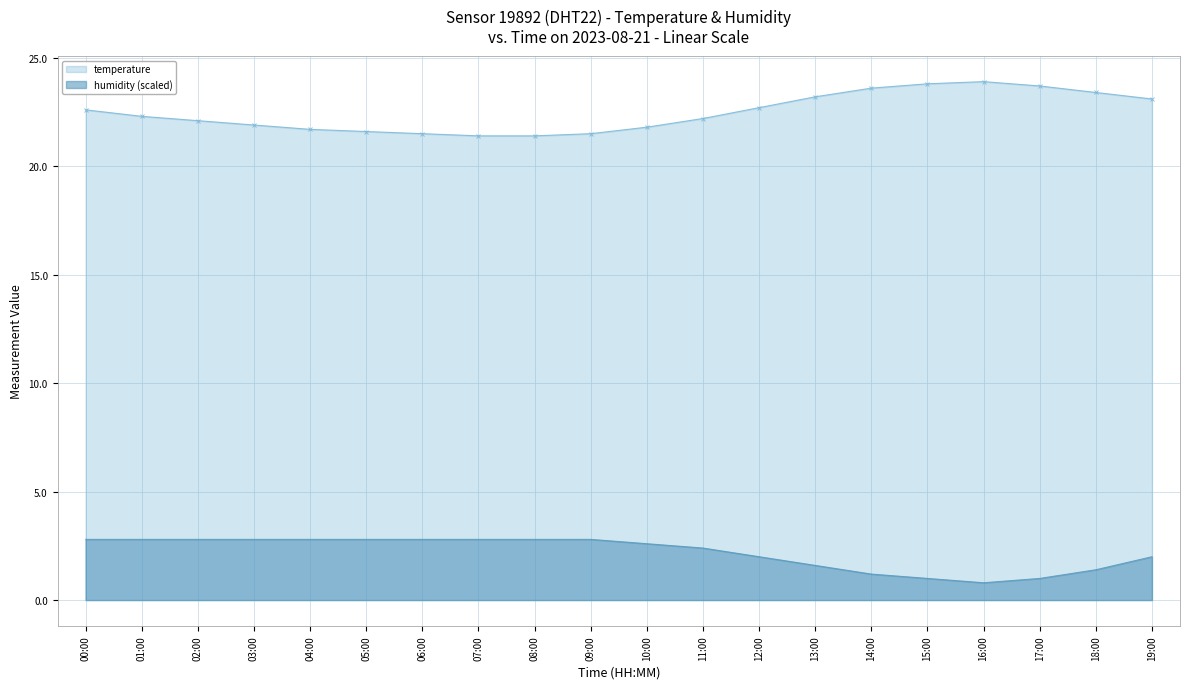

True or false: humidity and temperature cross at least once.

False